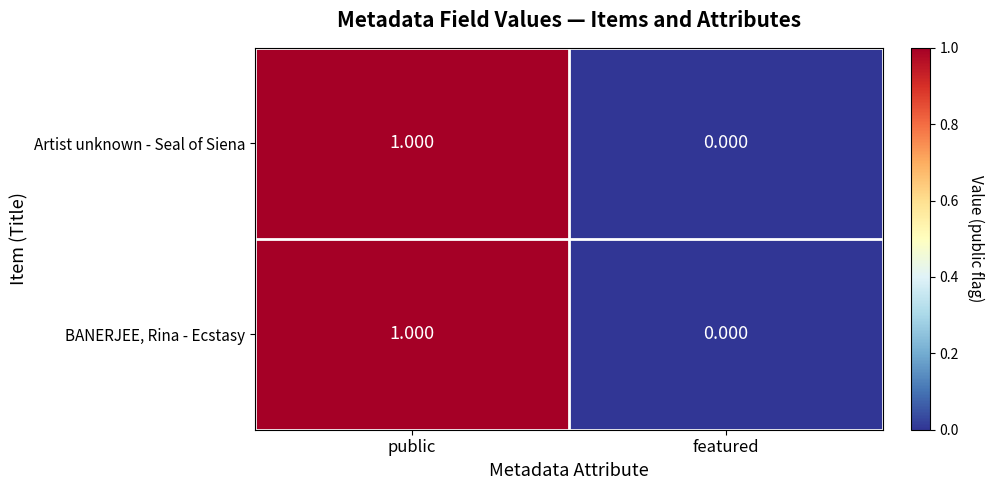

At which label does Artist unknown - Seal of Siena reach its minimum?

featured